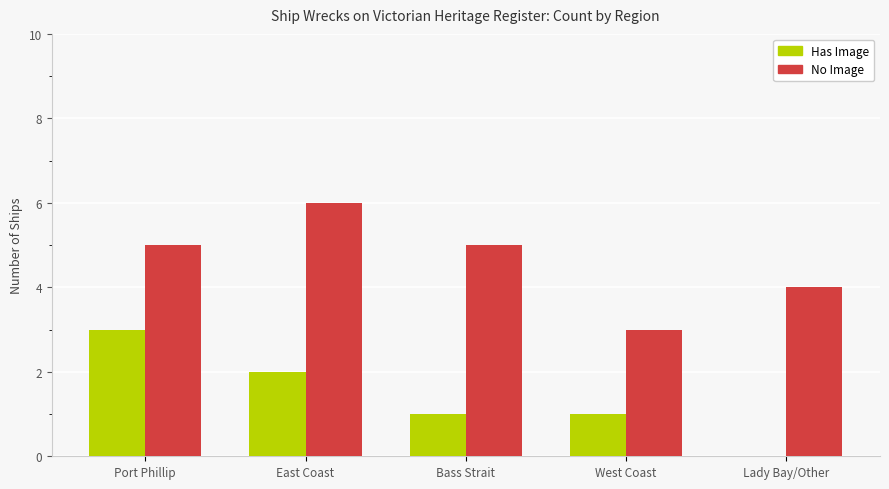

Is the value of No Image at West Coast greater than the value of Has Image at East Coast?

Yes